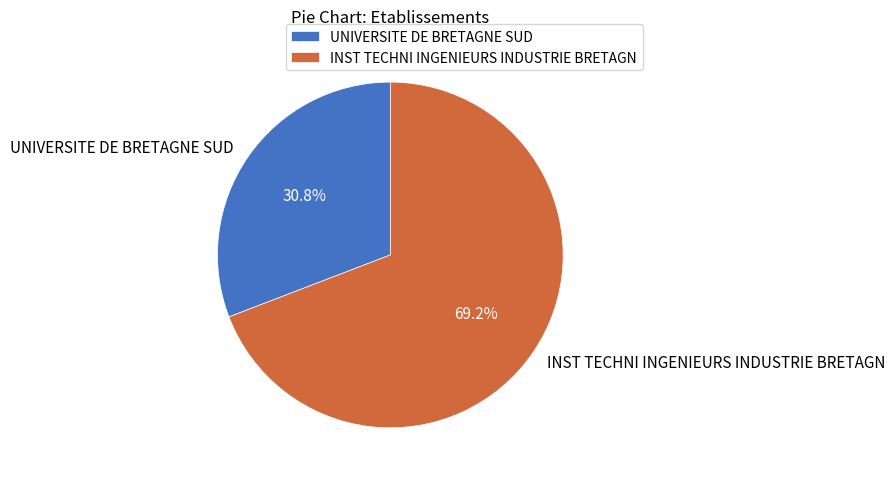

Which has a higher value, UNIVERSITE DE BRETAGNE SUD or INST TECHNI INGENIEURS INDUSTRIE BRETAGN?

INST TECHNI INGENIEURS INDUSTRIE BRETAGN